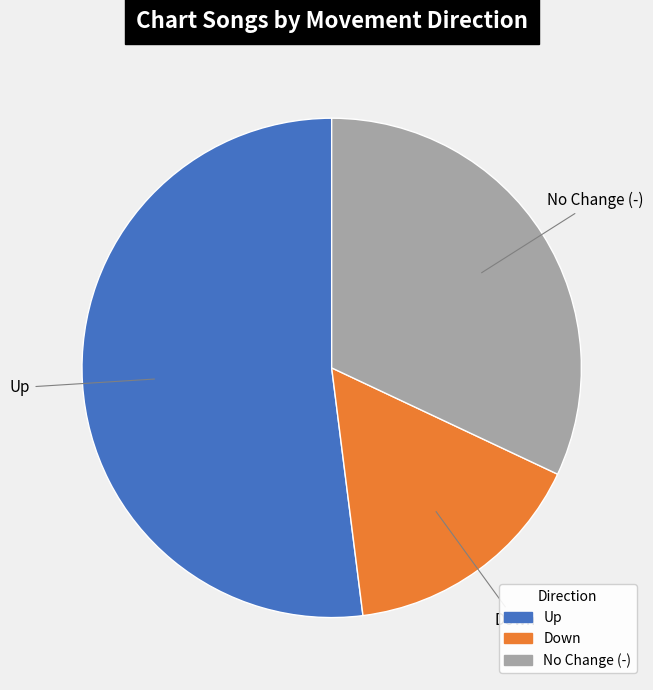

Is there any slice that represents more than half of the pie?

Yes